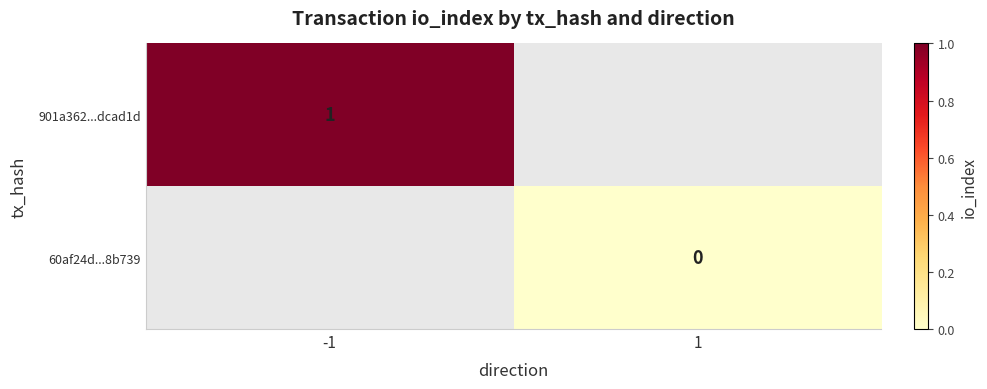

The 901a362...dcad1d series shows 1 at -1. True or false?

True